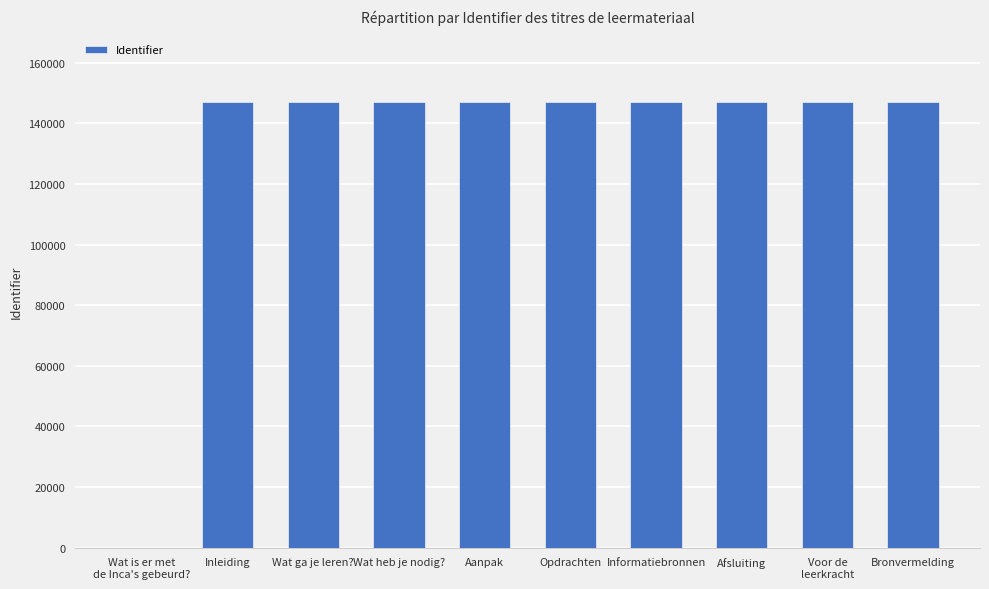

What value does the data have at Bronvermelding, to the nearest 100?

147000